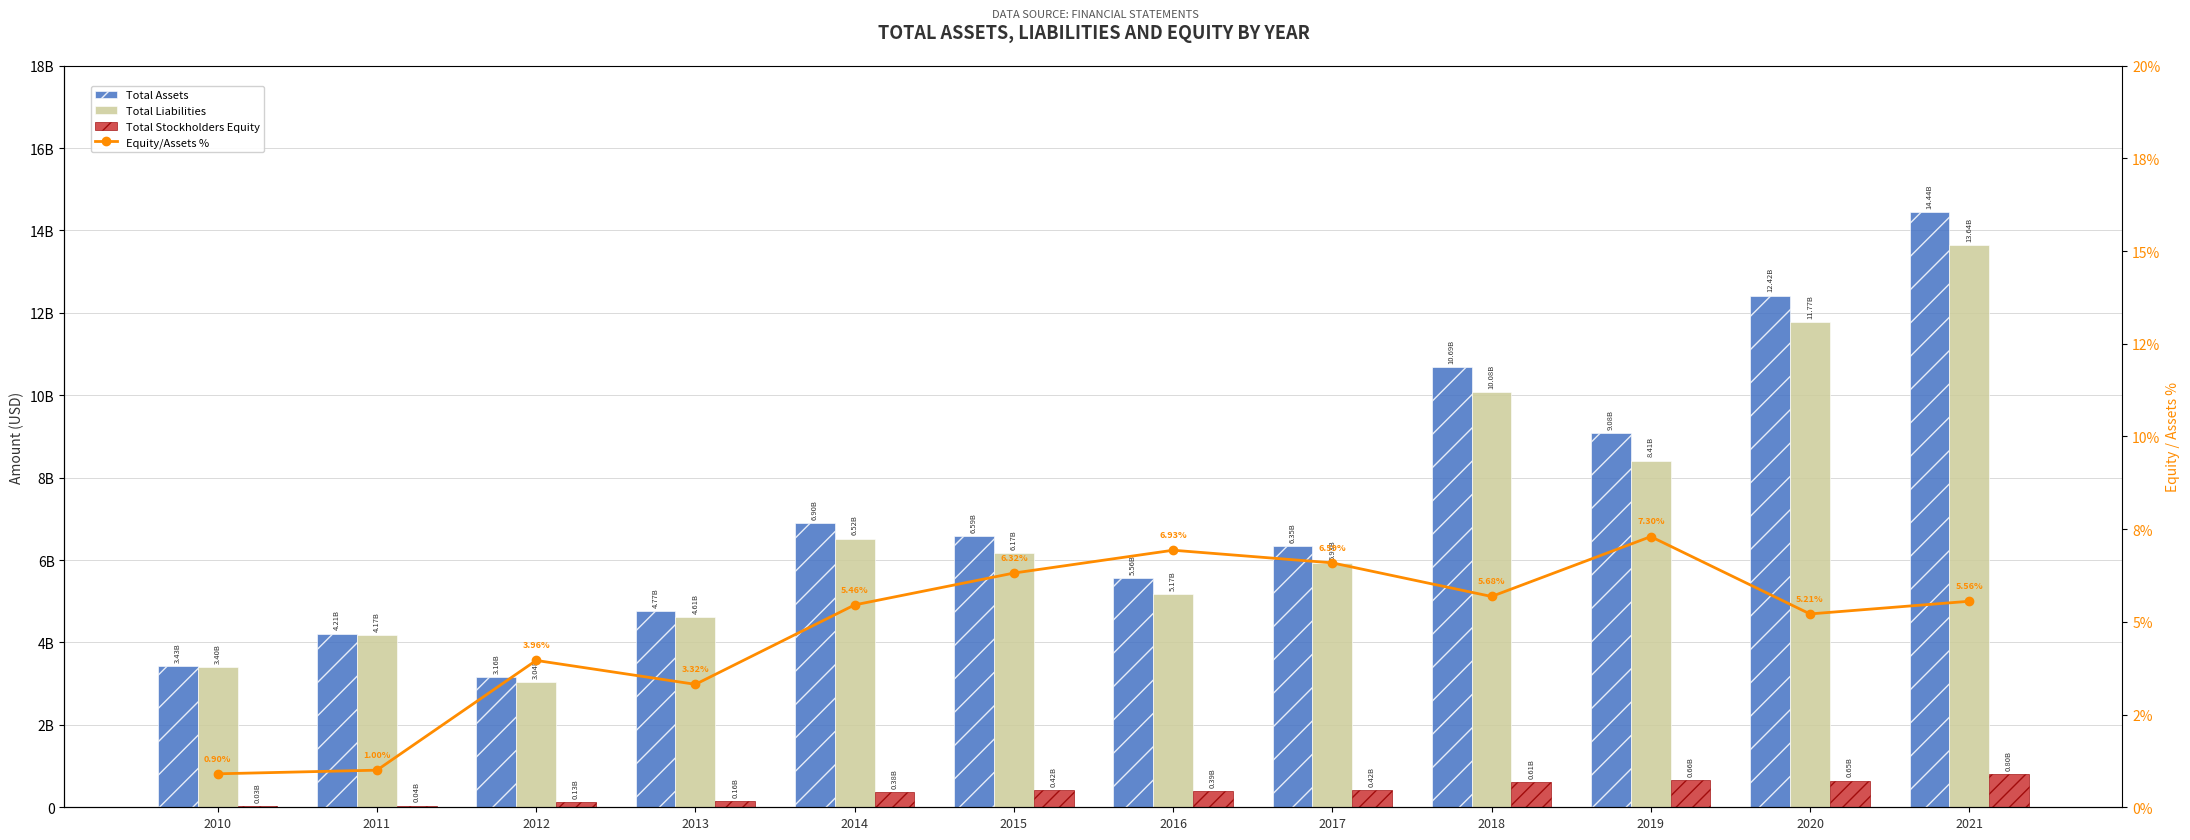

Which series has the largest total across all categories?

Total Assets